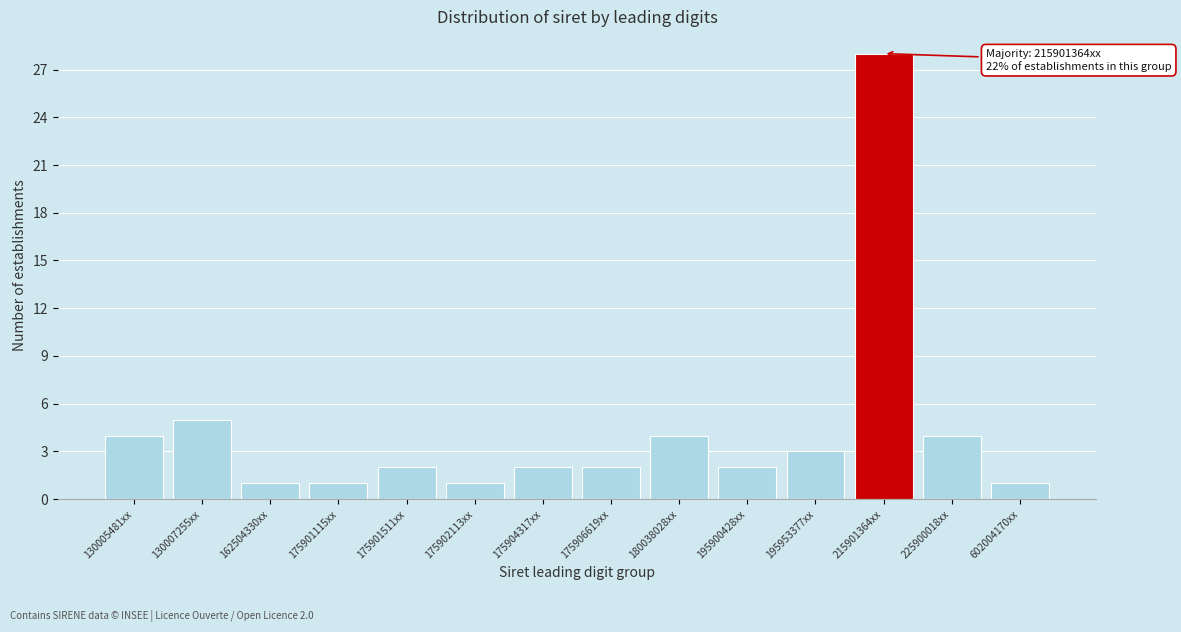

Reading left to right, extract all data points from this chart.

130005481xx=4	130007255xx=5	162504330xx=1	175901115xx=1	175901511xx=2	175902113xx=1	175904317xx=2	175906619xx=2	180038028xx=4	195900428xx=2	195953377xx=3	215901364xx=28	225900018xx=4	602004170xx=1